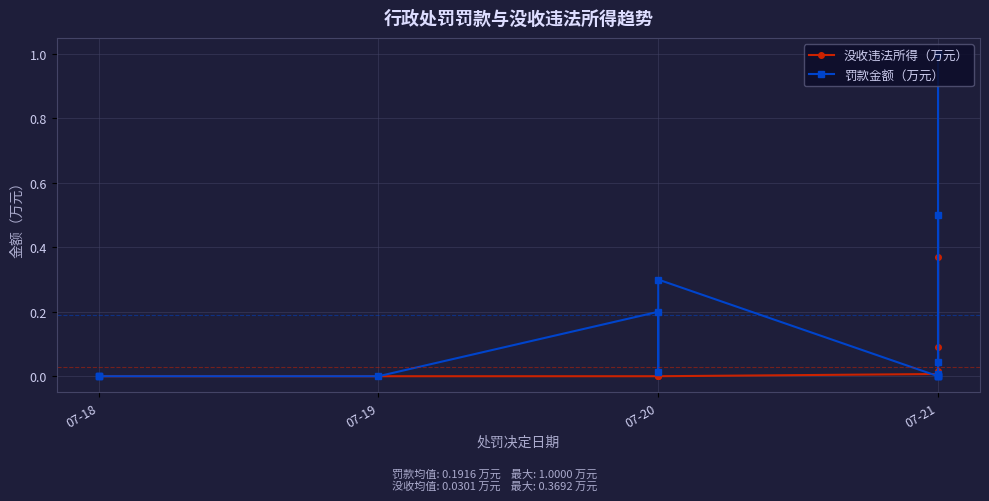

Reading left to right, extract all data points from this chart.

没收违法所得（万元）: 0.0	0.0	0.0	0.0	0.0	0.0	0.0	0.0	0.0	0.0	0.0	0.4	0.1	0.0	0.0	0.0
罚款金额（万元）: 0.0	0.0	0.0	0.0	0.2	0.0	0.3	0.0	0.0	0.5	0.0	1.0	1.0	0.0	0.0	0.0